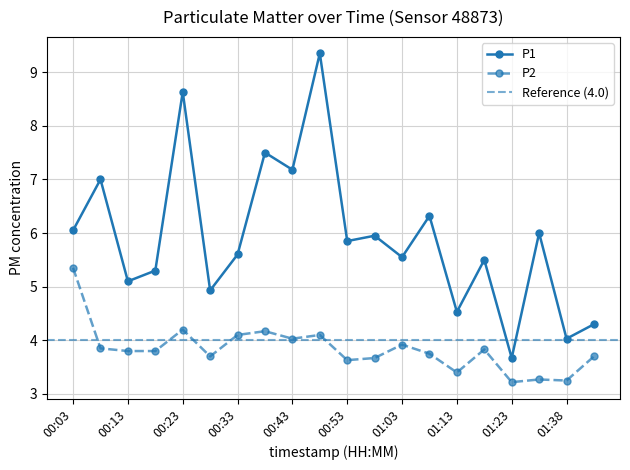

True or false: P1 has more than 1 points higher than both neighbors.

True